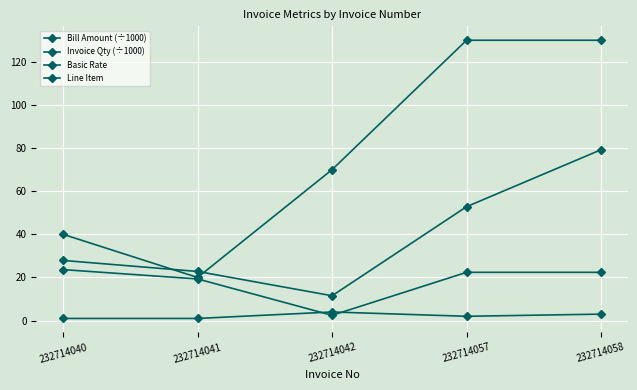

Which series has the largest range (max minus min)?

Line Item